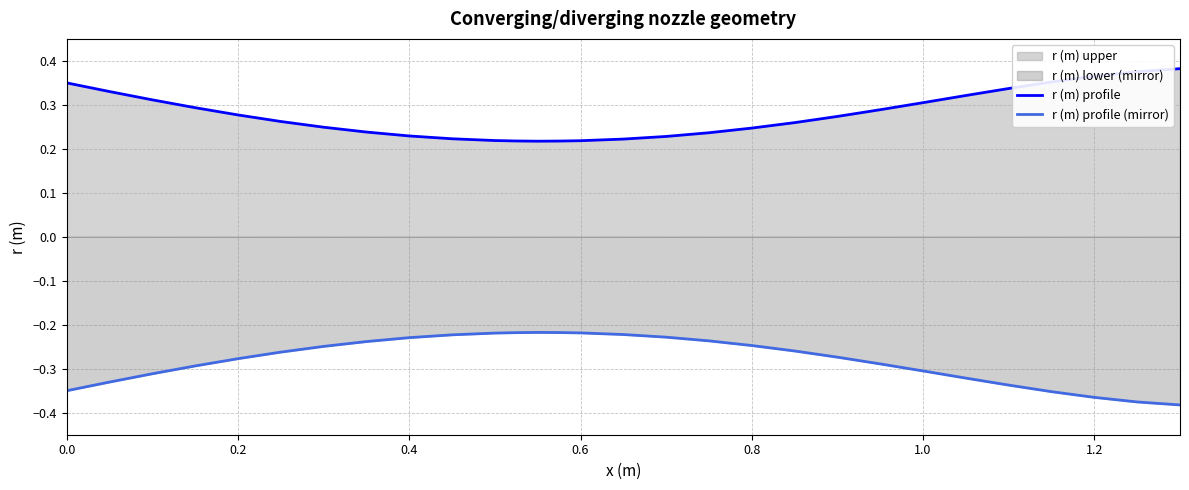

How many distinct data groups are displayed?

2